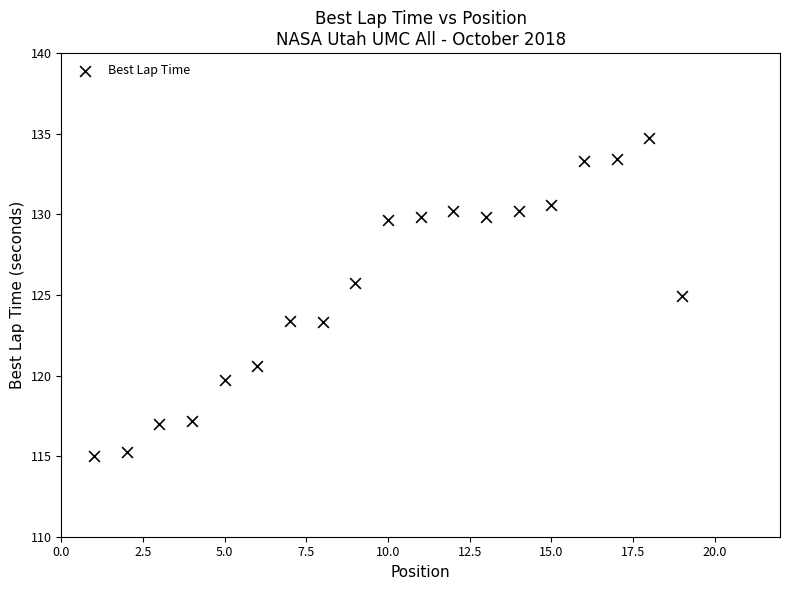

What is the range of X values (max minus min)?

18.0